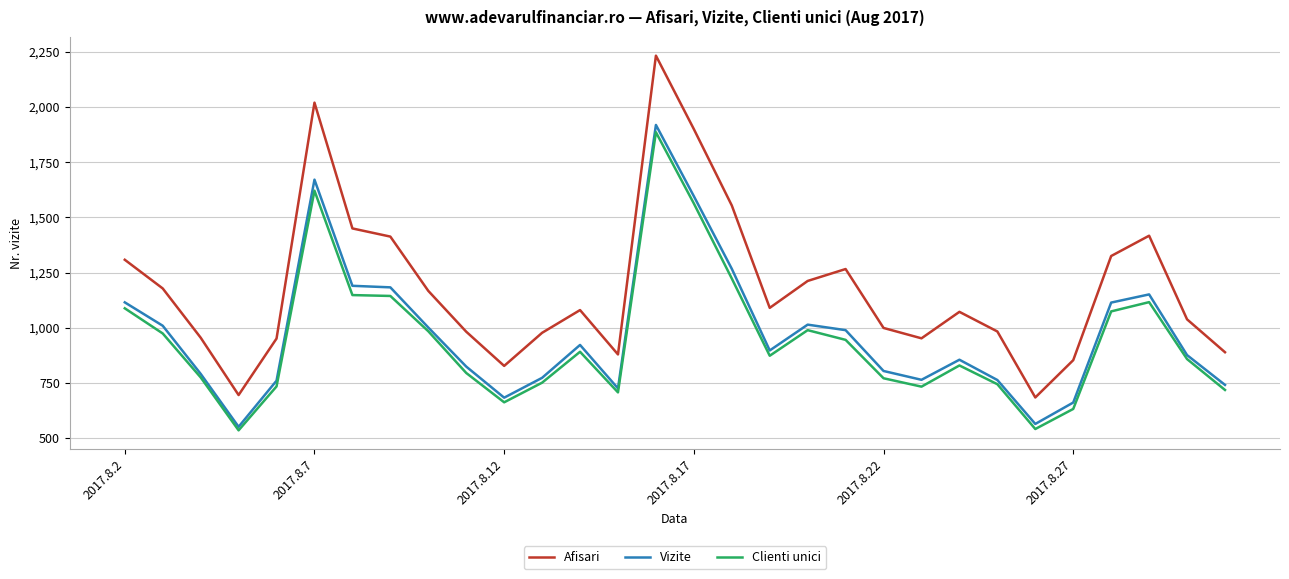

What is the minimum value shown in the chart?

535